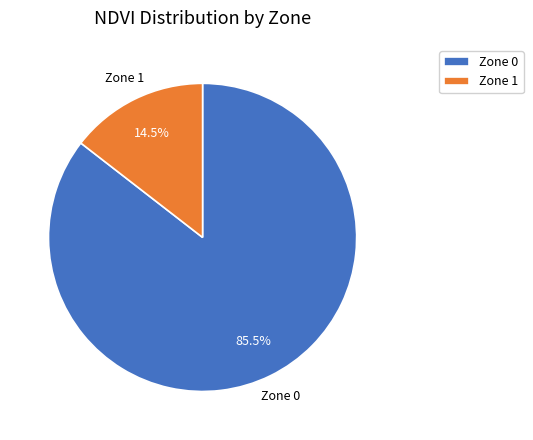

Is the sum of Zone 1 and Zone 0 greater than half?

Yes